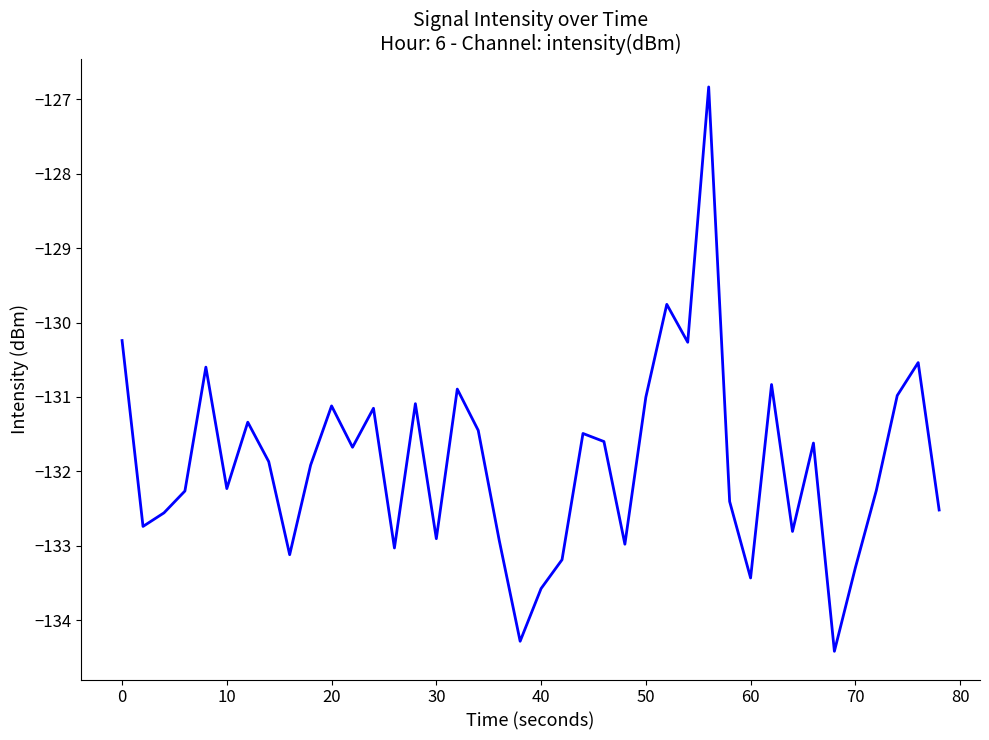

What is the greatest value displayed?

-126.8